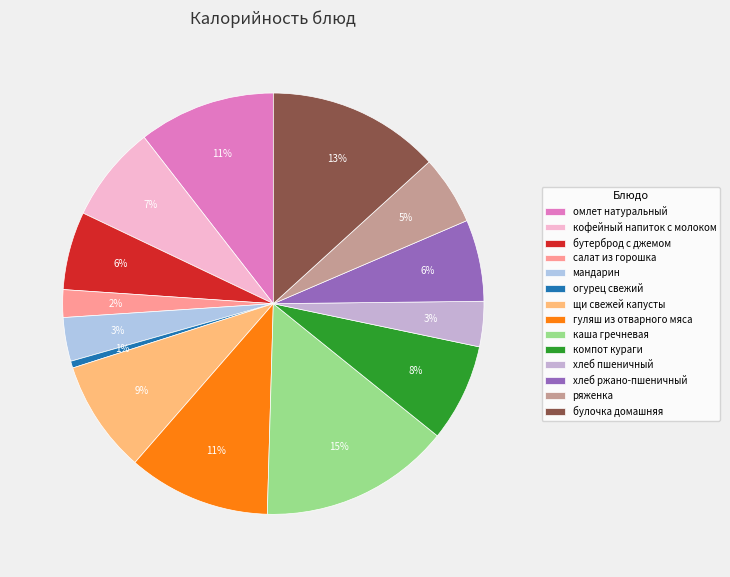

What is the ratio of the value at каша гречневая to the value at булочка домашняя?

1.1